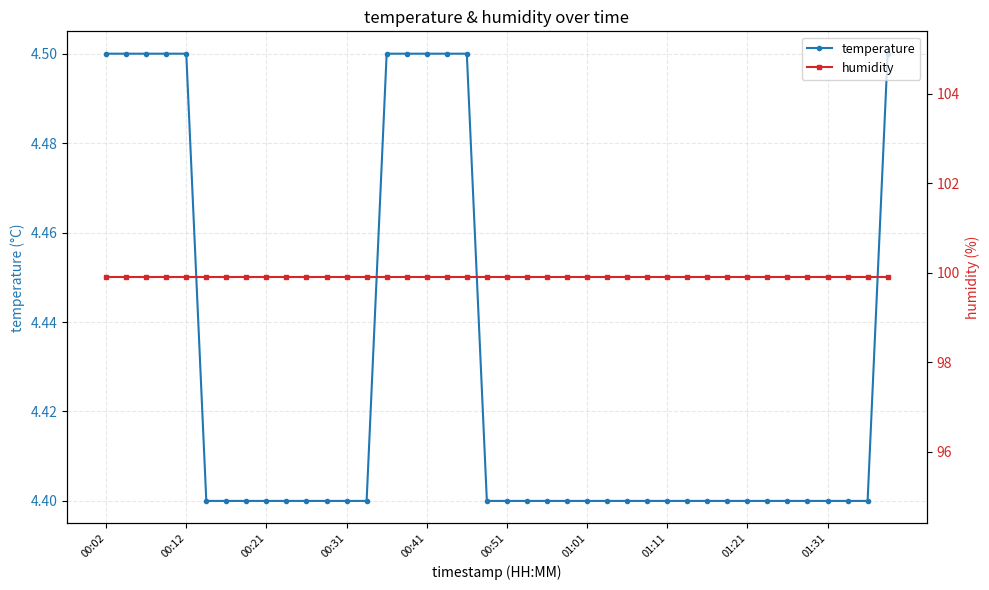

At which label is humidity closest to 99?

00:02